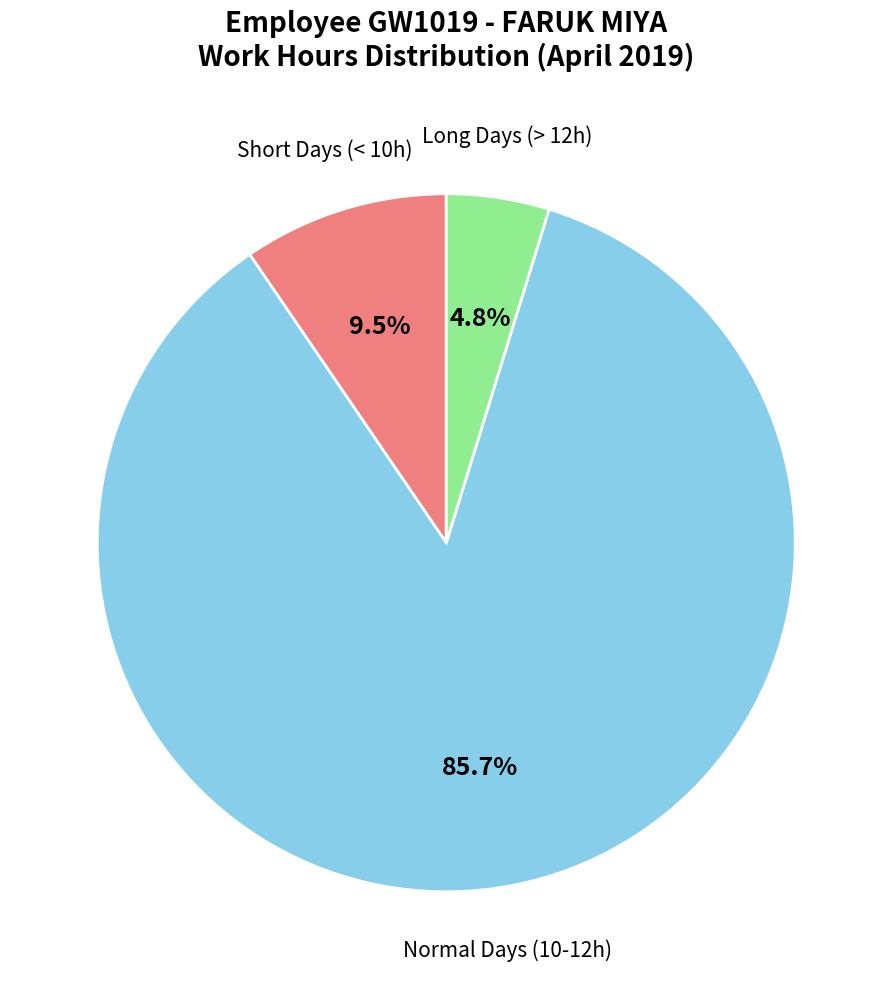

Is there a majority slice in this chart?

Yes